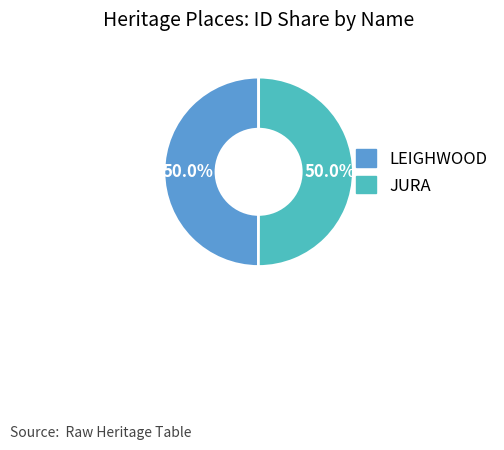

How much of the chart is everything except JURA?

50.0%